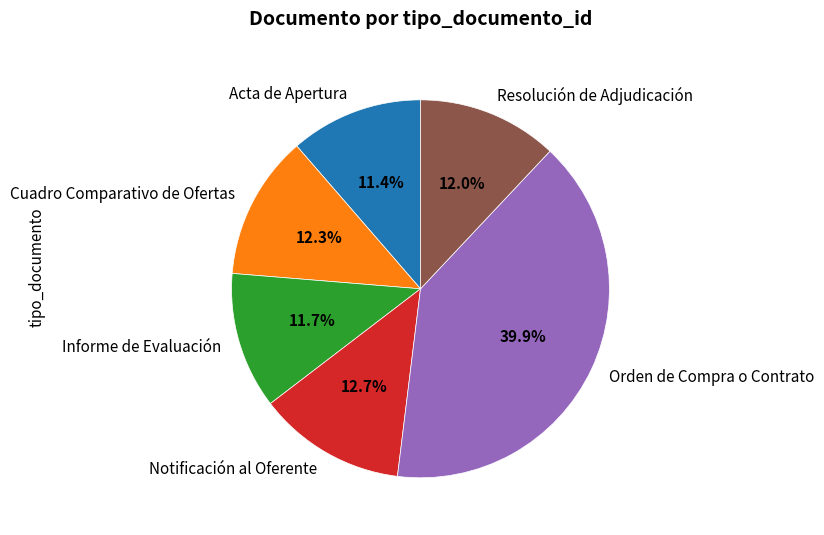

How many segments does this pie chart have?

6